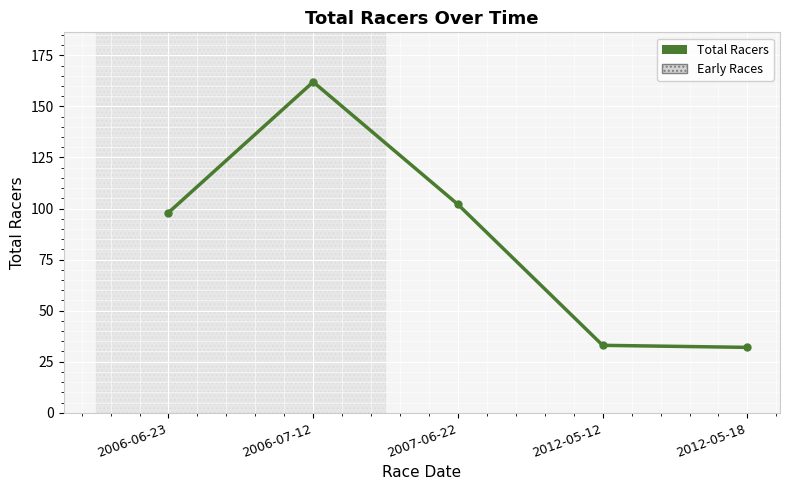

Which has a higher value, 2006-06-23 or 2006-07-12?

2006-07-12